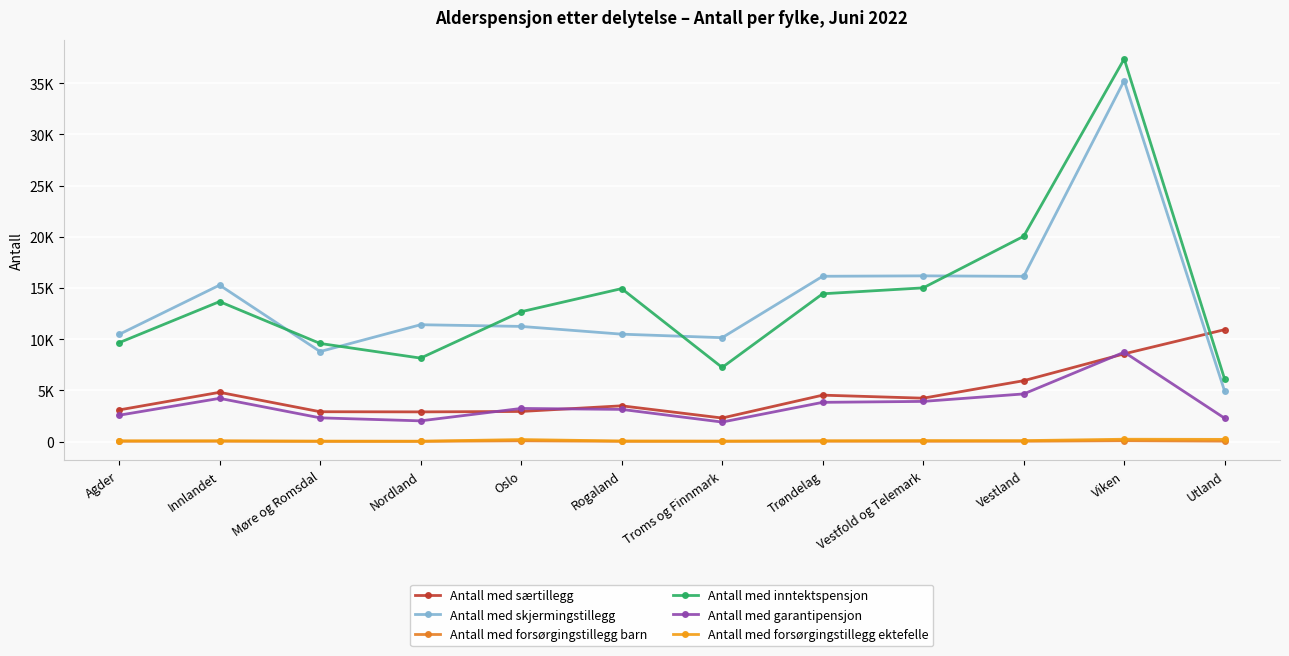

How many data points in Antall med forsørgingstillegg barn are less than 26?

6